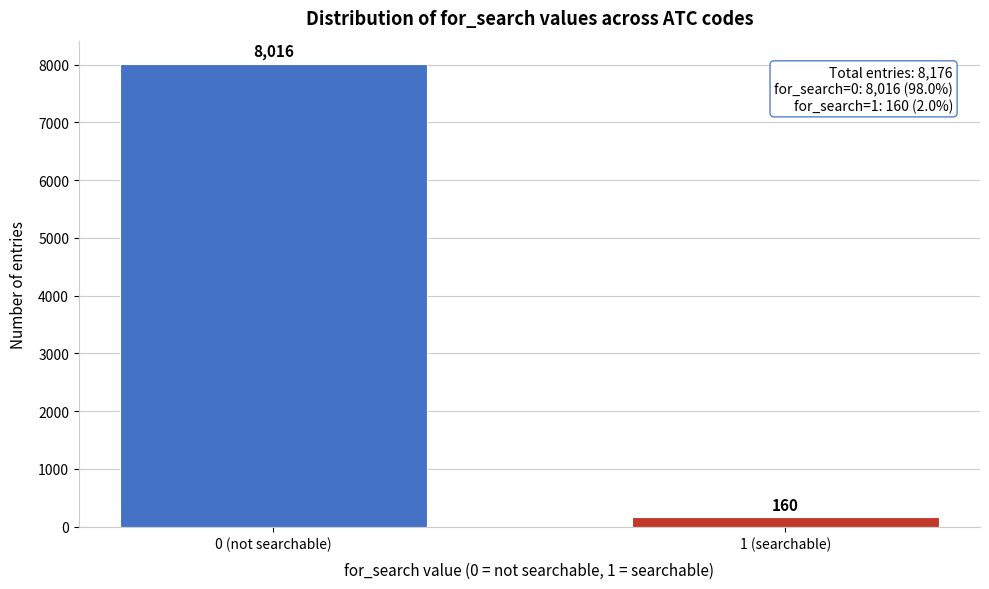

Reading right to left, list all the values displayed in this chart.

160	8016